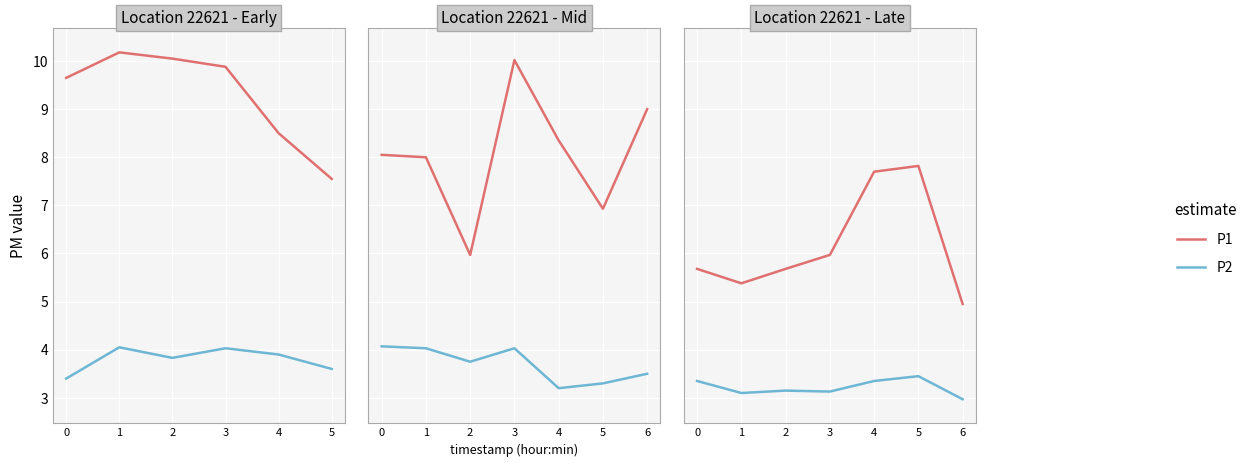

True or false: P2 and P1 cross at least once.

False